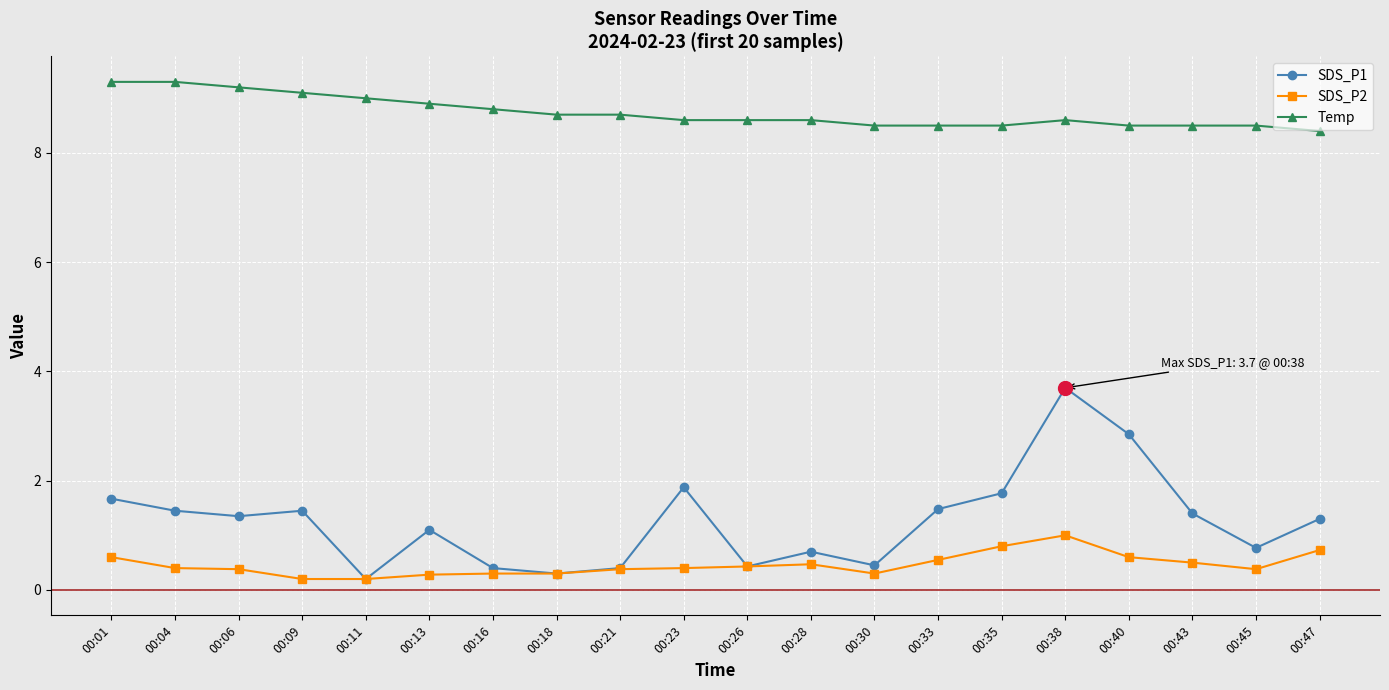

How many lines are shown in the chart?

3